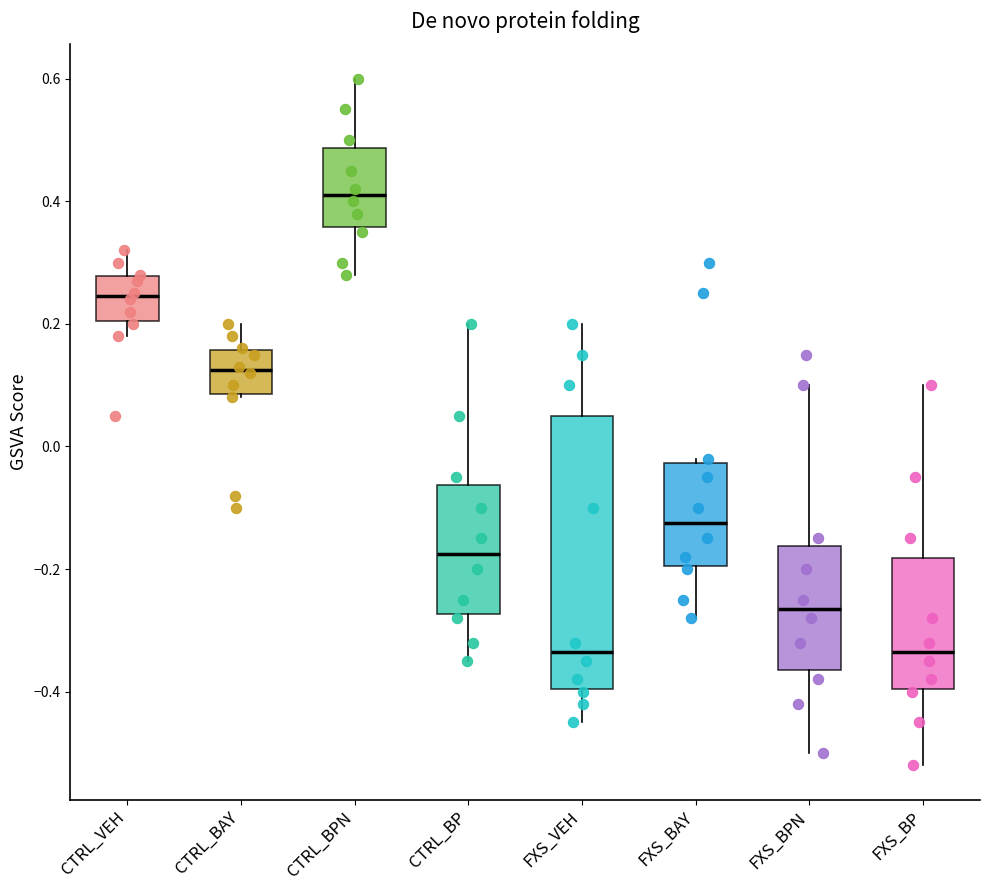

Comparing the boxes themselves (not the whiskers), which one is the tallest?

FXS_VEH